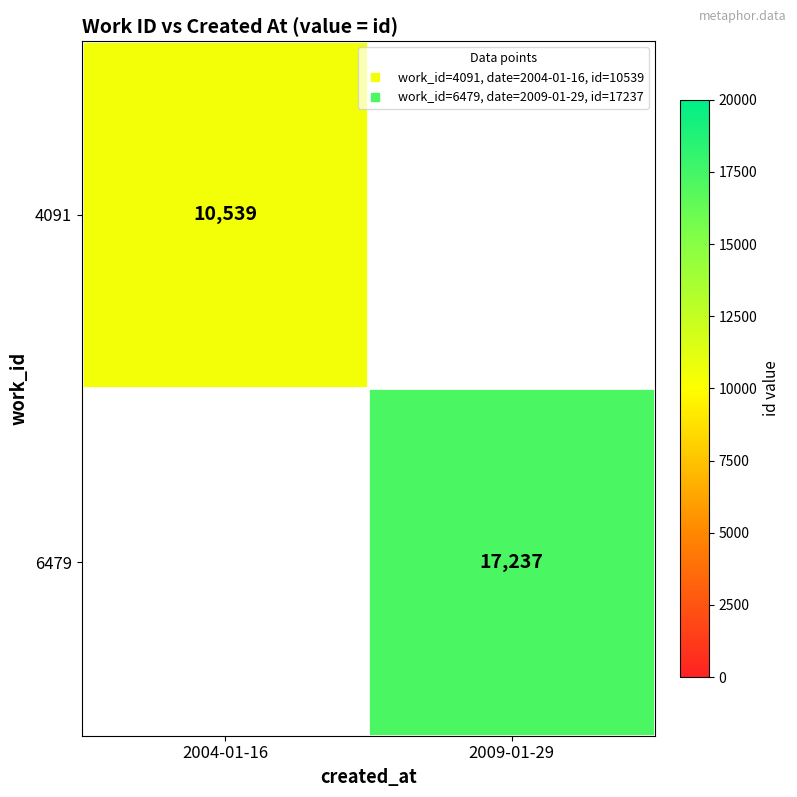

Is the value of 4091 at 2004-01-16 greater than the value of 6479 at 2009-01-29?

No